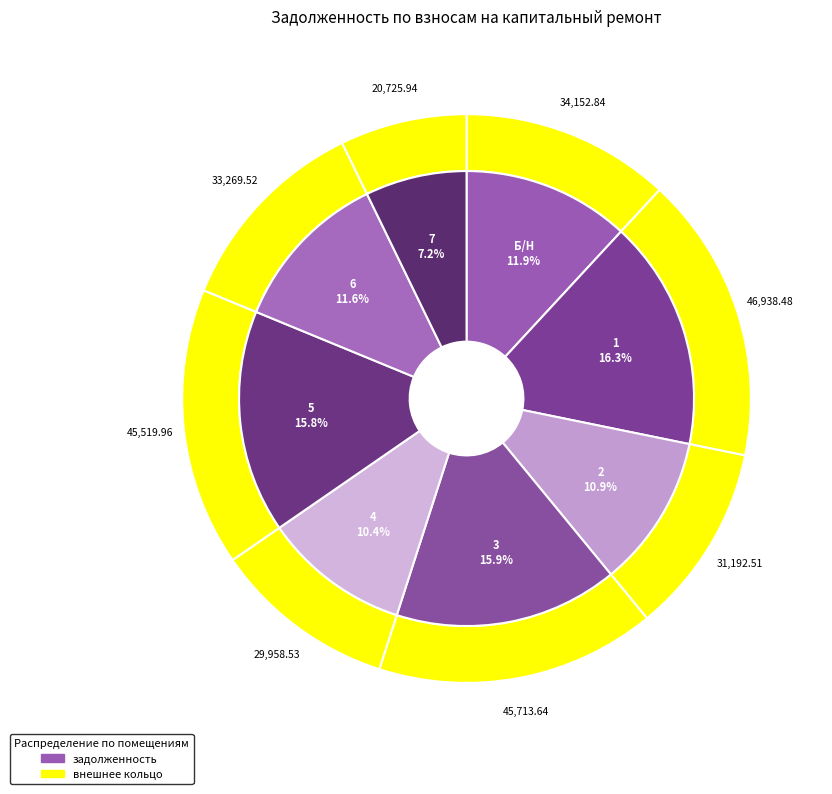

True or false: 6 accounts for 23% of the total.

False